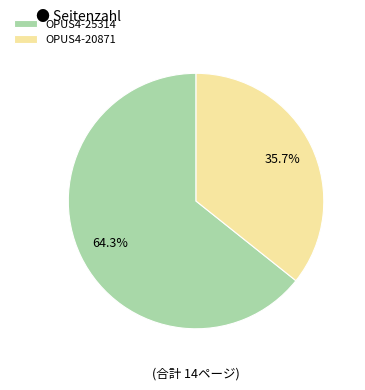

Rank the categories by value from highest to lowest.

OPUS4-25314, OPUS4-20871